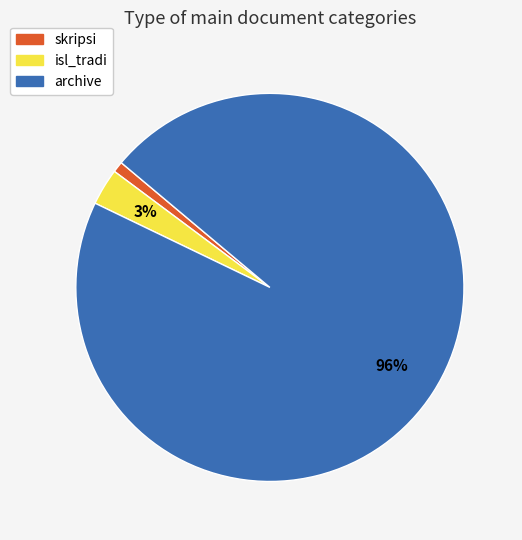

Which slice is the largest?

archive